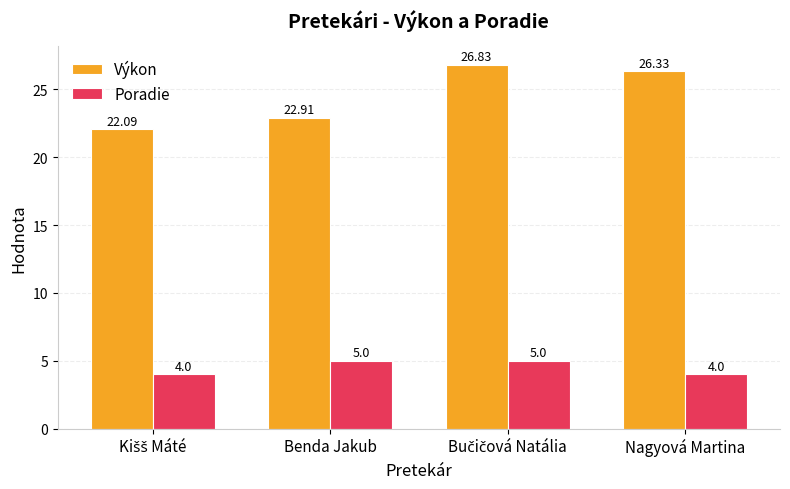

Where is Výkon nearest to the value 24?

Benda Jakub